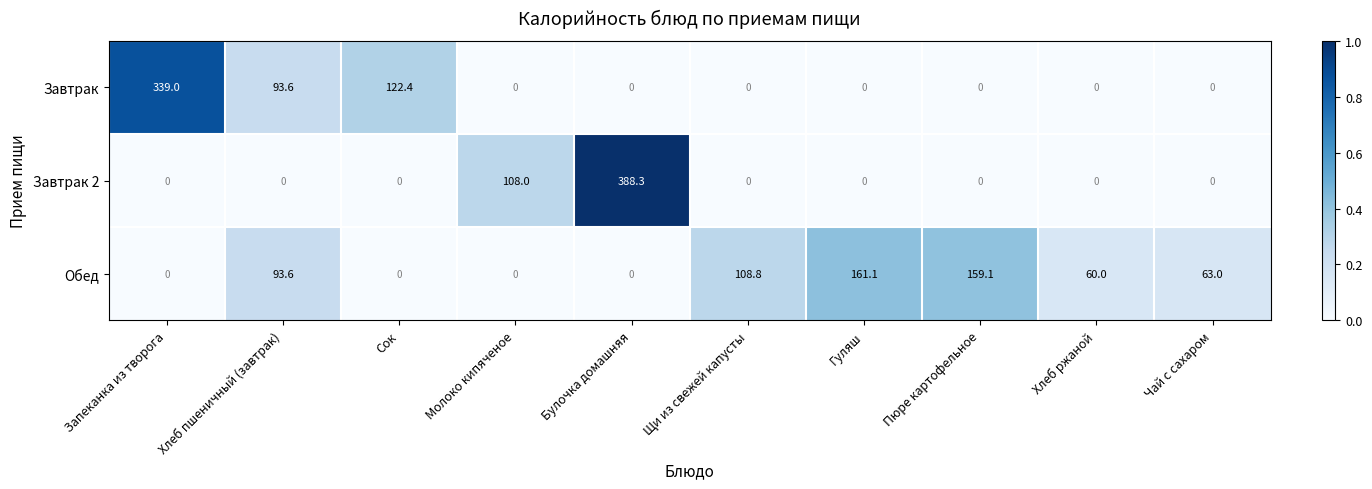

What is the highest value of the Завтрак 2 series?

388.3